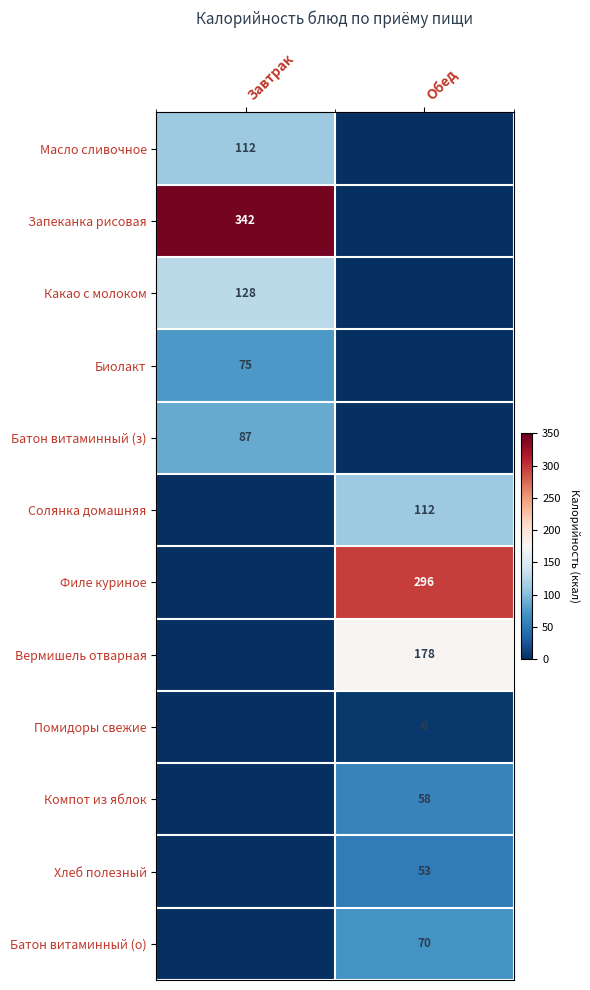

At which category is the sum across all series the highest?

Обед